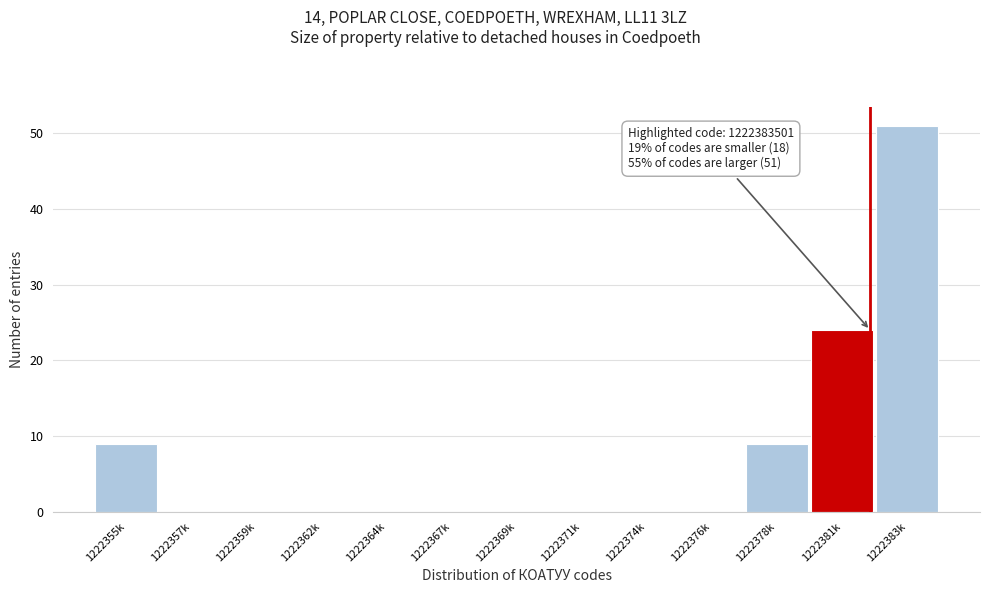

Reading left to right, extract all data points from this chart.

1222355k=9	1222357k=0	1222359k=0	1222362k=0	1222364k=0	1222367k=0	1222369k=0	1222371k=0	1222374k=0	1222376k=0	1222378k=9	1222381k=24	1222383k=51